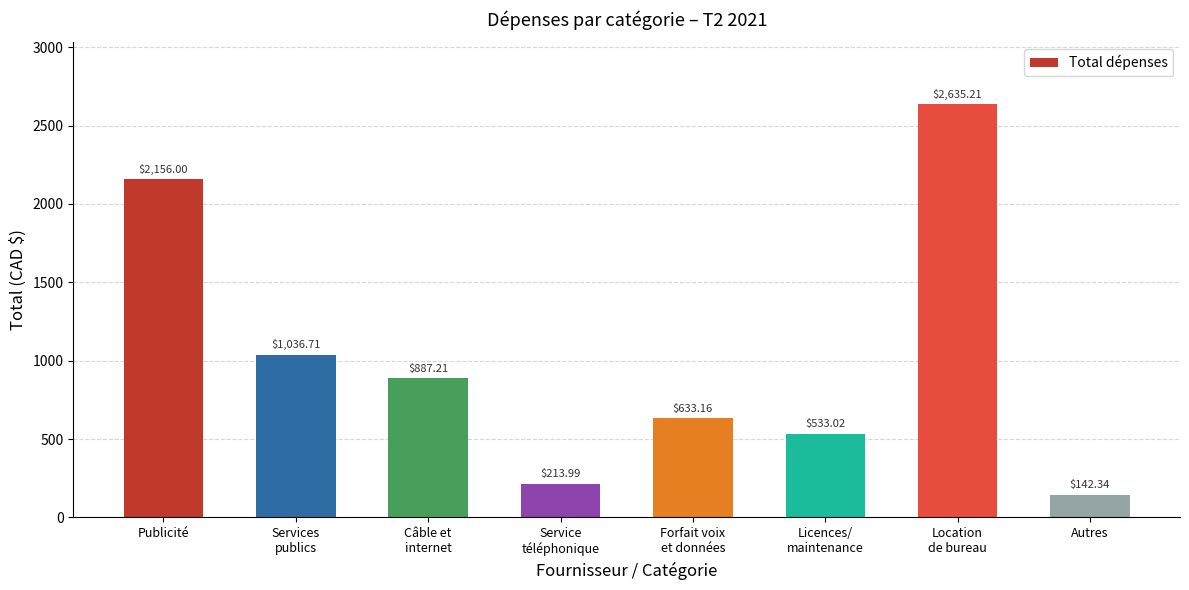

Are the bars horizontal?

No